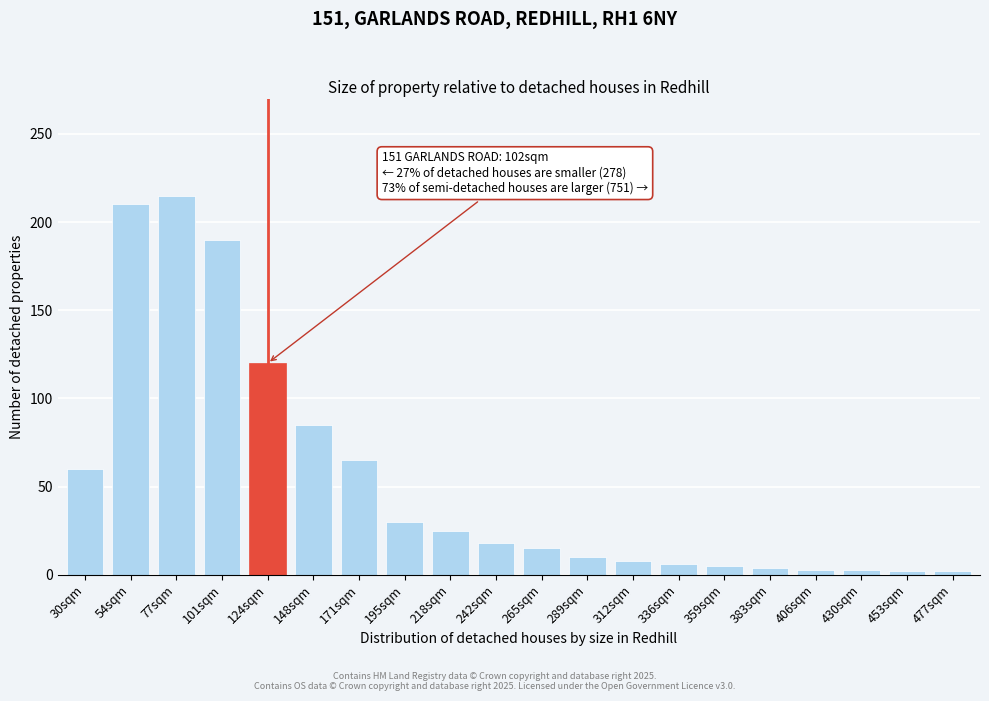

What is the change in value from 30sqm to 312sqm?

-52